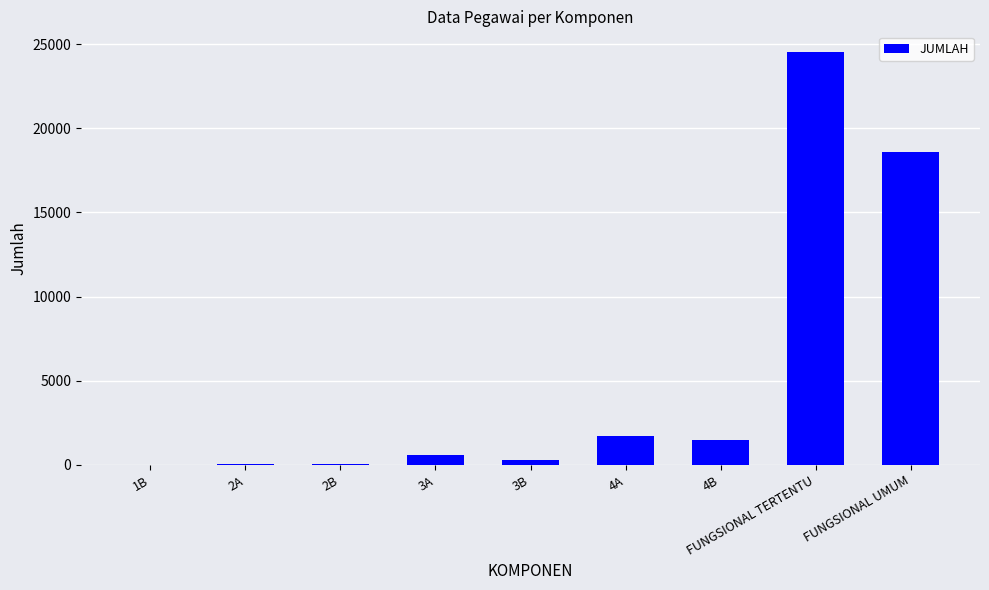

How many series are shown in this chart?

1